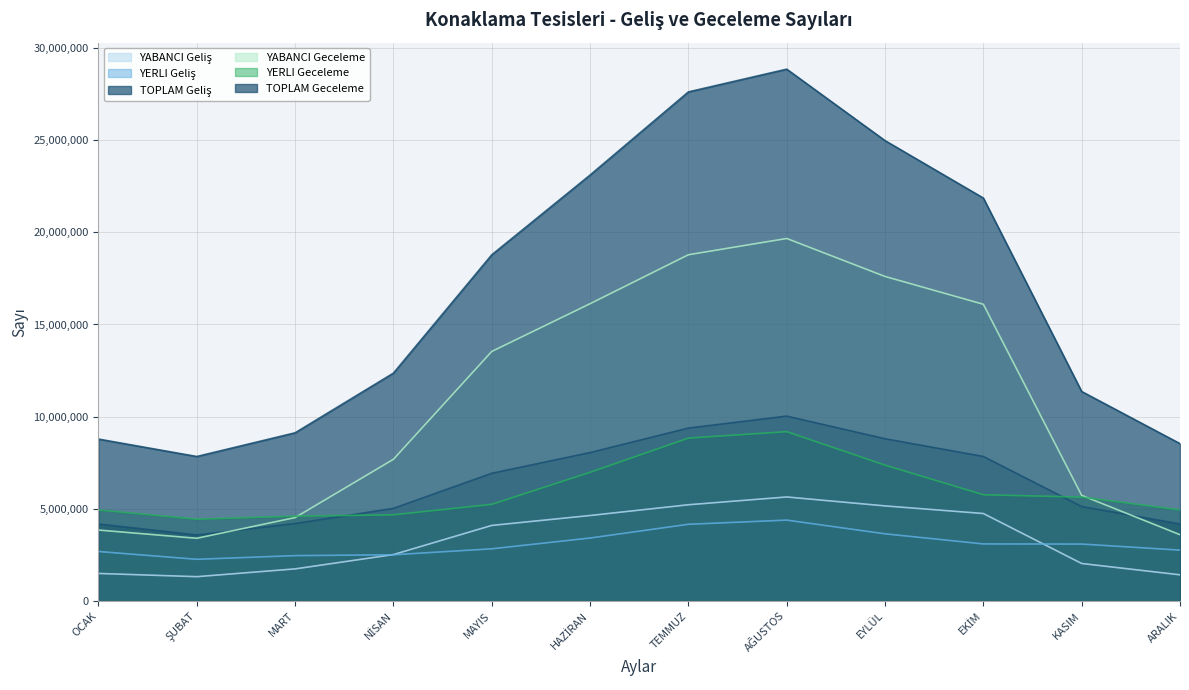

Reading left to right, what are all the values shown in this chart?

YABANCI Geliş: OCAK=1492732	ŞUBAT=1317681	MART=1740209	NİSAN=2516309	MAYIS=4097542	HAZİRAN=4636321	TEMMUZ=5219266	AĞUSTOS=5642337	EYLÜL=5157187	EKİM=4744273	KASIM=2032605	ARALIK=1418456
YERLI Geliş: OCAK=2683637	ŞUBAT=2260308	MART=2459821	NİSAN=2506278	MAYIS=2829458	HAZİRAN=3414360	TEMMUZ=4160082	AĞUSTOS=4386616	EYLÜL=3642869	EKİM=3093957	KASIM=3087046	ARALIK=2758741
TOPLAM Geliş: OCAK=4176369	ŞUBAT=3577989	MART=4200030	NİSAN=5022587	MAYIS=6927000	HAZİRAN=8050681	TEMMUZ=9379348	AĞUSTOS=10028953	EYLÜL=8800056	EKİM=7838230	KASIM=5119651	ARALIK=4177197
YABANCI Geceleme: OCAK=3848931	ŞUBAT=3400921	MART=4523248	NİSAN=7685720	MAYIS=13536039	HAZİRAN=16126103	TEMMUZ=18782055	AĞUSTOS=19665412	EYLÜL=17604814	EKİM=16096077	KASIM=5728292	ARALIK=3595029
YERLI Geceleme: OCAK=4934115	ŞUBAT=4436801	MART=4599554	NİSAN=4674517	MAYIS=5242769	HAZİRAN=6979935	TEMMUZ=8835224	AĞUSTOS=9185770	EYLÜL=7369313	EKİM=5761973	KASIM=5635237	ARALIK=4939981
TOPLAM Geceleme: OCAK=8783046	ŞUBAT=7837722	MART=9122802	NİSAN=12360237	MAYIS=18778808	HAZİRAN=23106038	TEMMUZ=27617279	AĞUSTOS=28851182	EYLÜL=24974127	EKİM=21858050	KASIM=11363529	ARALIK=8535010